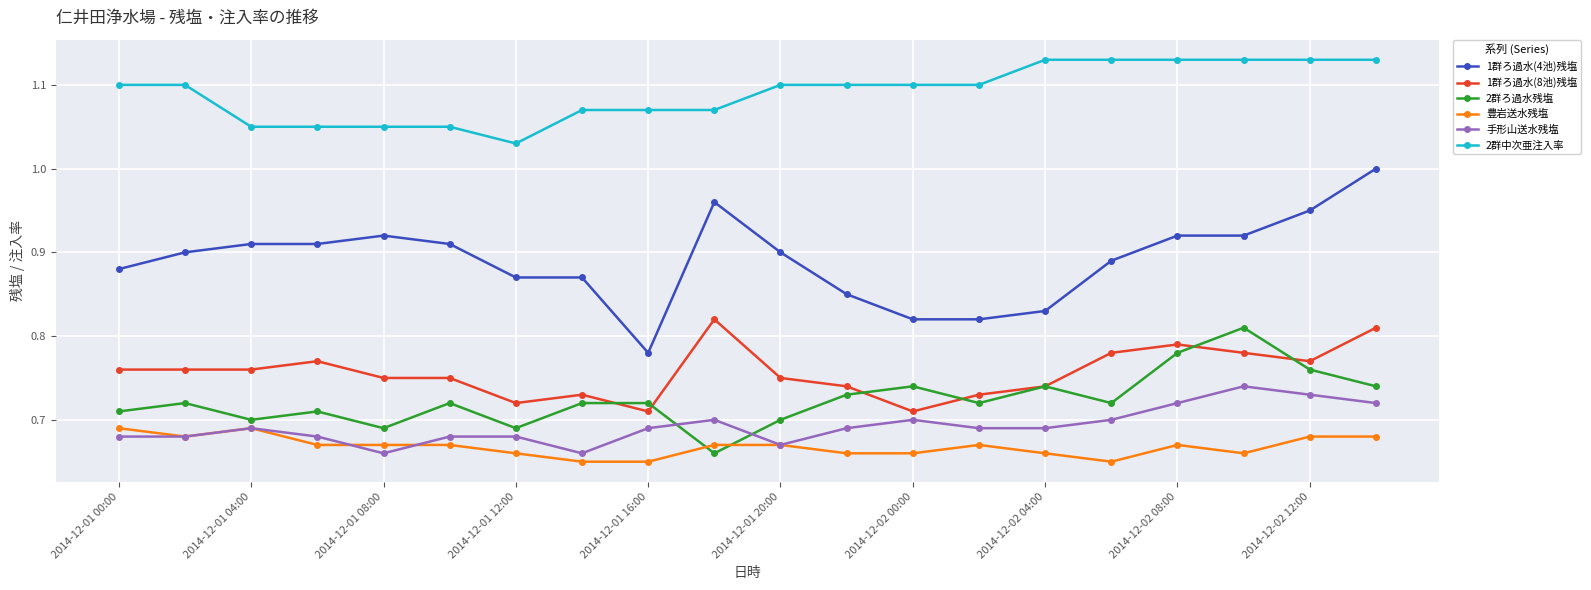

Does the chart display data point markers on the line(s)?

Yes